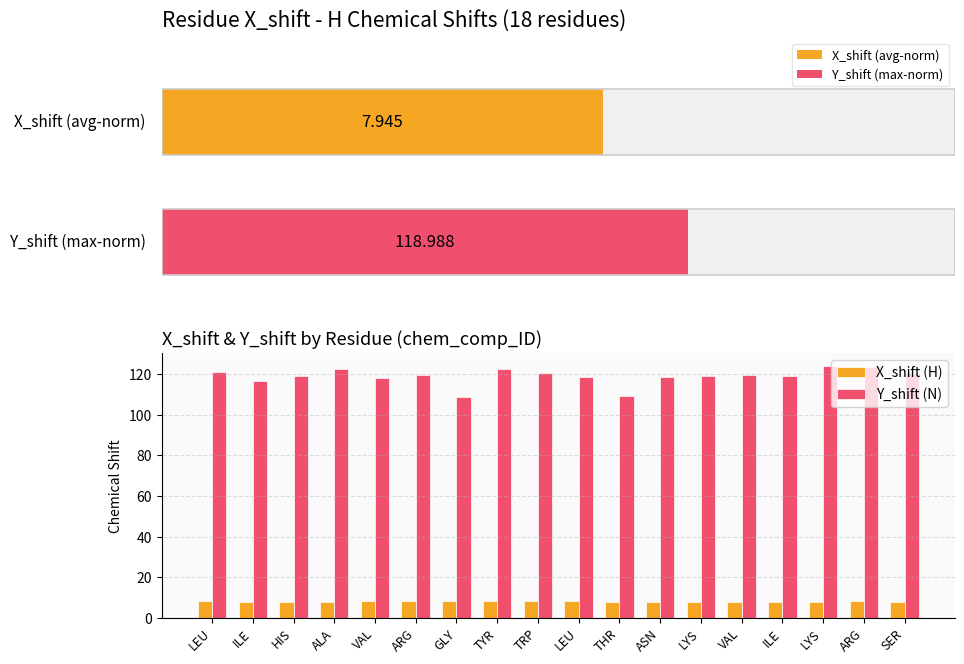

Which series has the largest total across all categories?

Y_shift (N)